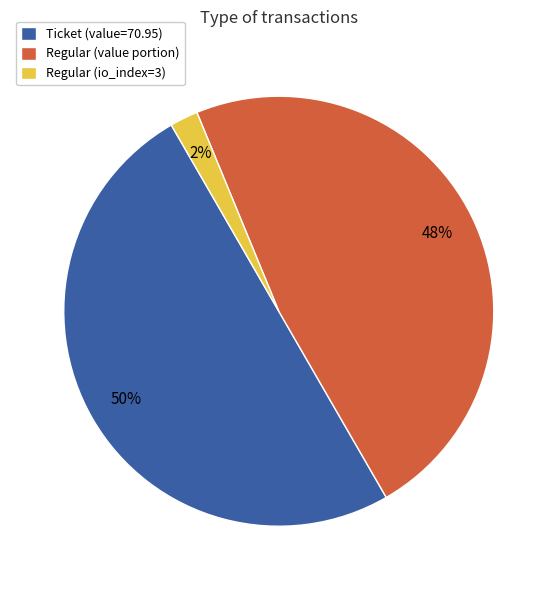

Which slice is the smallest?

Regular (io_index=3)